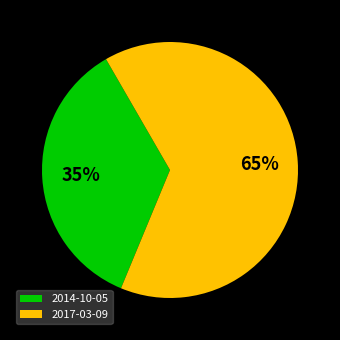

Is the sum of 2017-03-09 and 2014-10-05 greater than half?

Yes